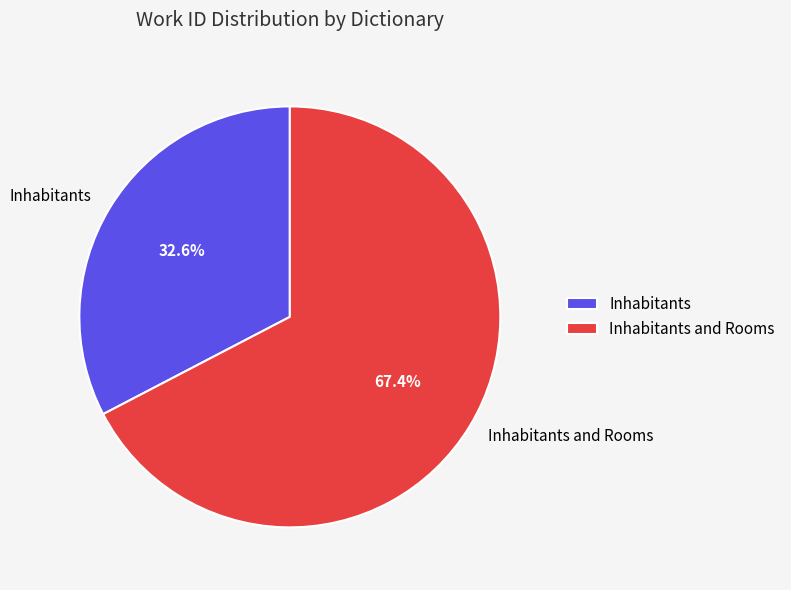

What is the majority slice?

Inhabitants and Rooms